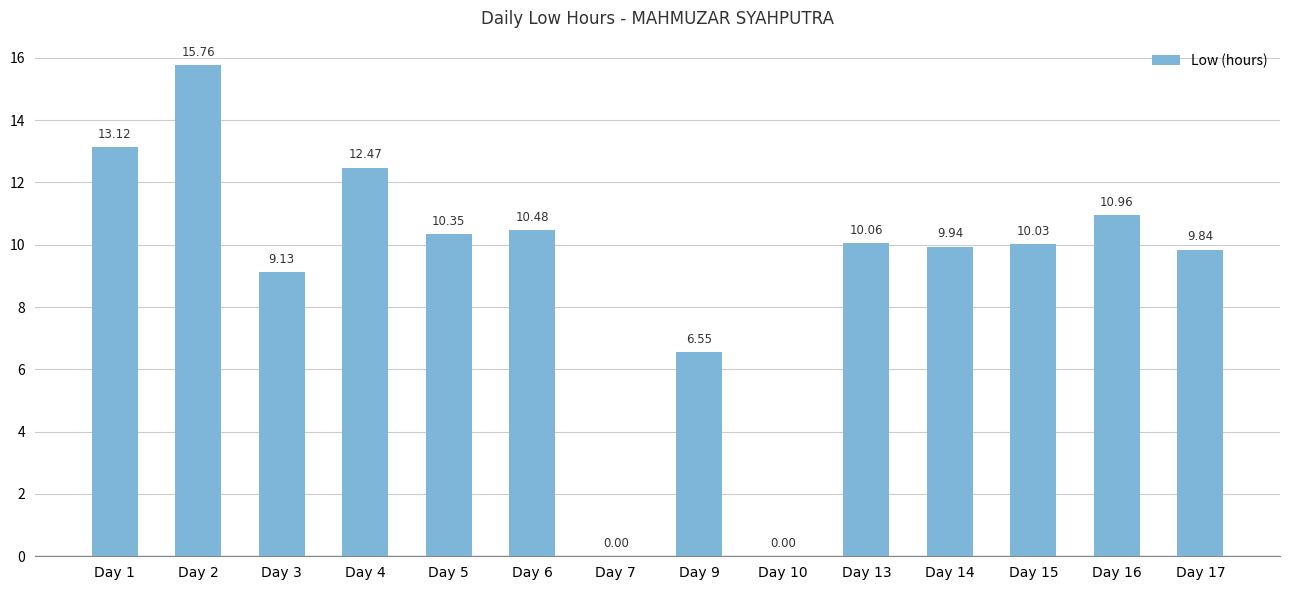

Between Day 17 and Day 9, which is larger?

Day 17